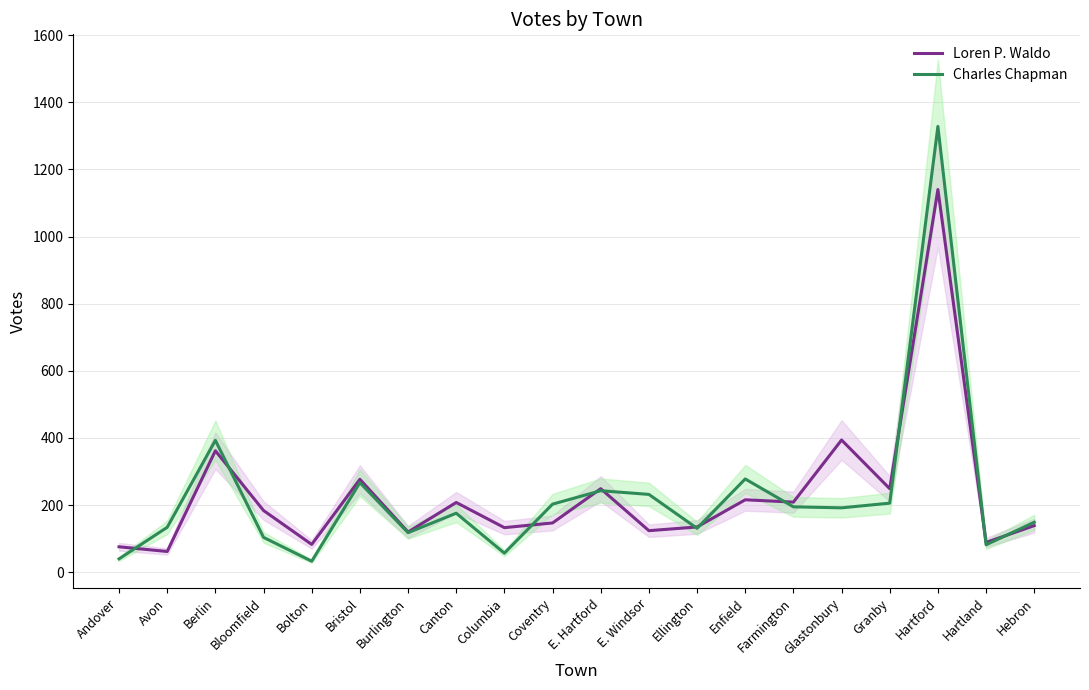

What is the greatest value displayed?

1328